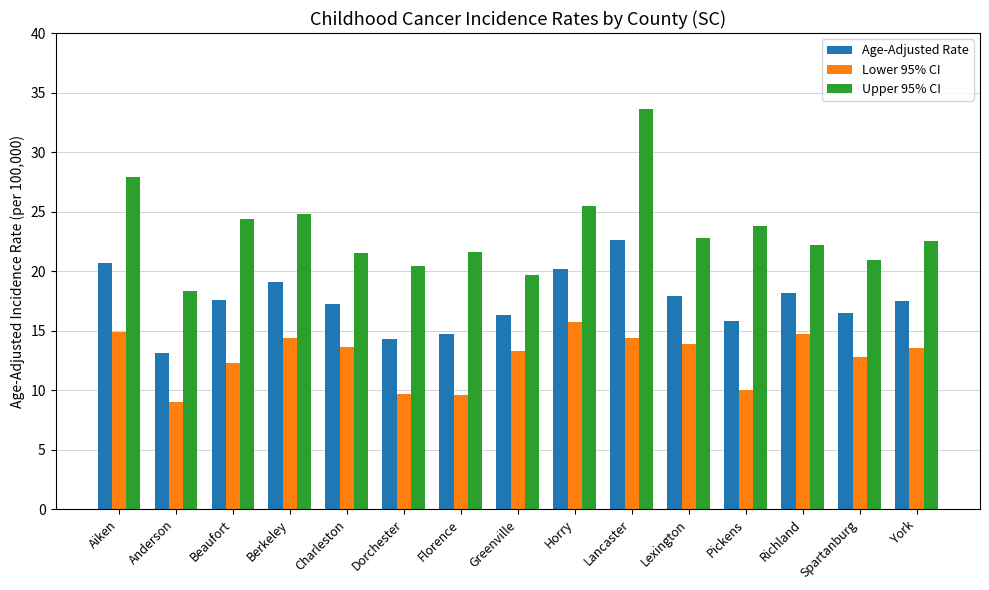

Which label corresponds to the smallest value in the chart?

Anderson